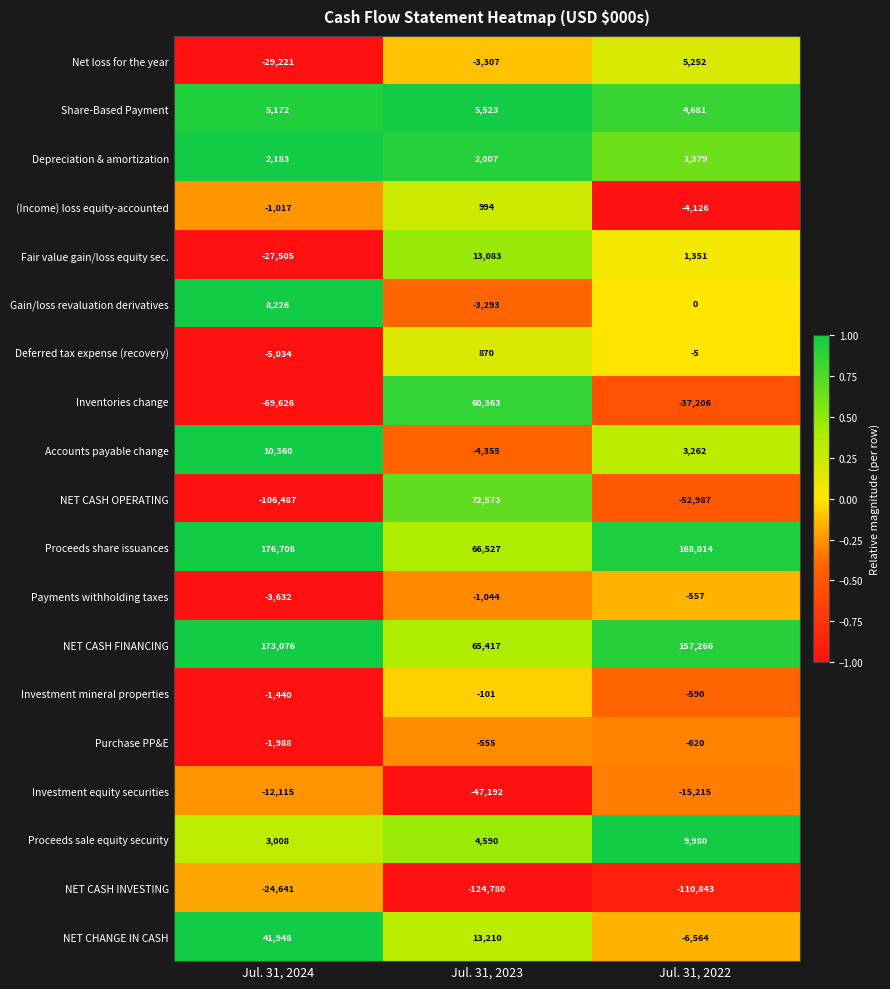

Is the value of Investment equity securities at Jul. 31, 2024 greater than the value of Gain/loss revaluation derivatives at Jul. 31, 2022?

No